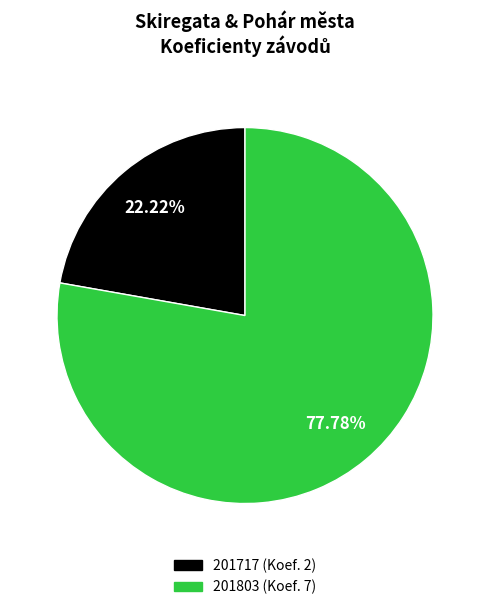

To the nearest percent, what is the combined percentage of 201717 and 201803?

100%